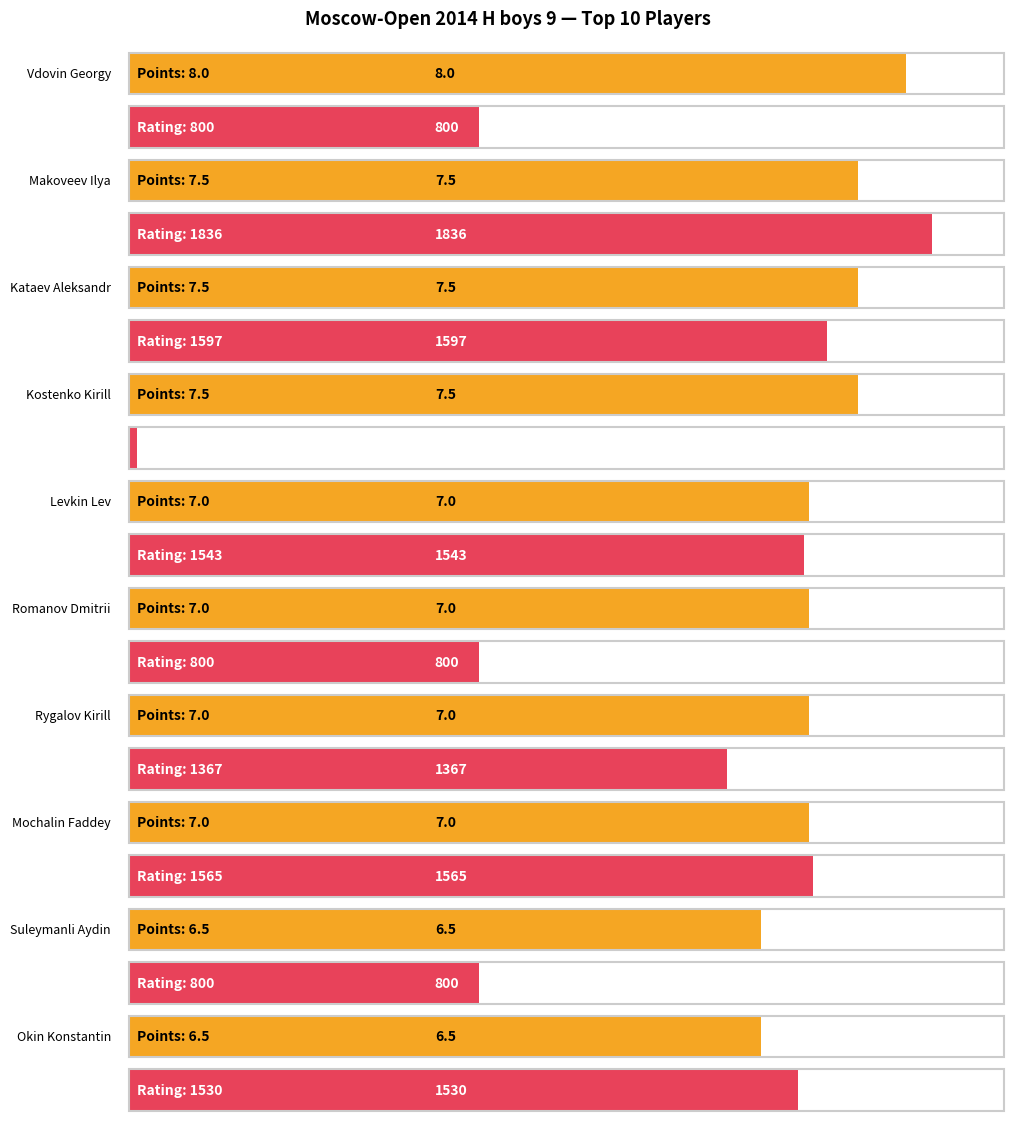

What position from the right is Mochalin Faddey?

3